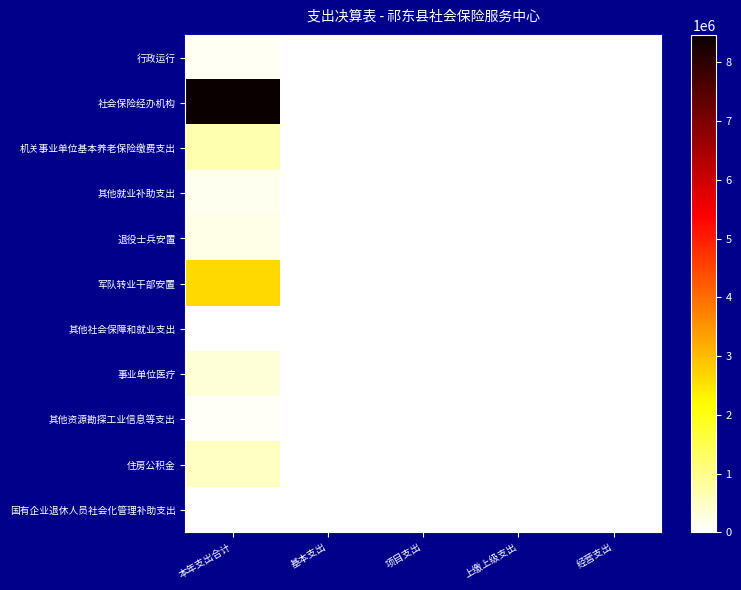

List the series in order of their peak value, highest first.

社会保险经办机构, 军队转业干部安置, 机关事业单位基本养老保险缴费支出, 住房公积金, 事业单位医疗, 退役士兵安置, 其他就业补助支出, 行政运行, 其他资源勘探工业信息等支出, 国有企业退休人员社会化管理补助支出, 其他社会保障和就业支出